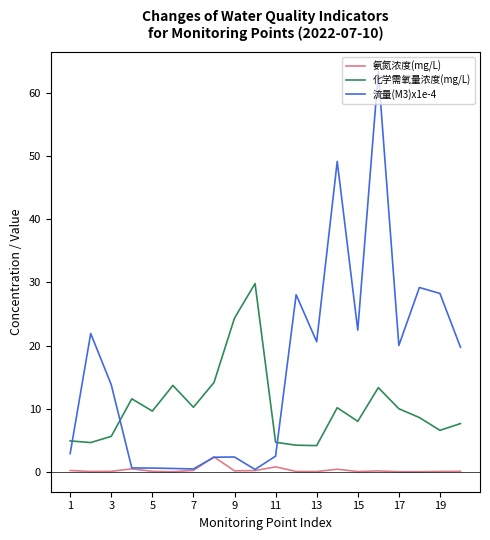

How many distinct data groups are displayed?

3